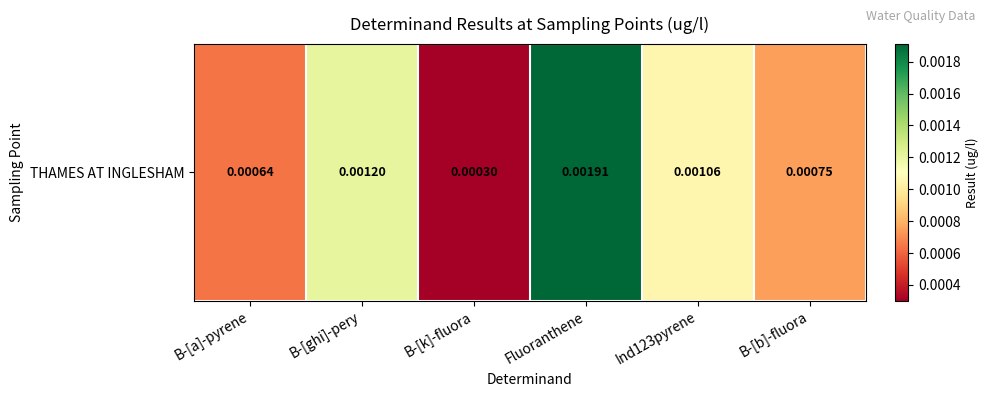

List the labels in order of value, largest first.

Fluoranthene, B-[ghi]-pery, Ind123pyrene, B-[b]-fluora, B-[a]-pyrene, B-[k]-fluora